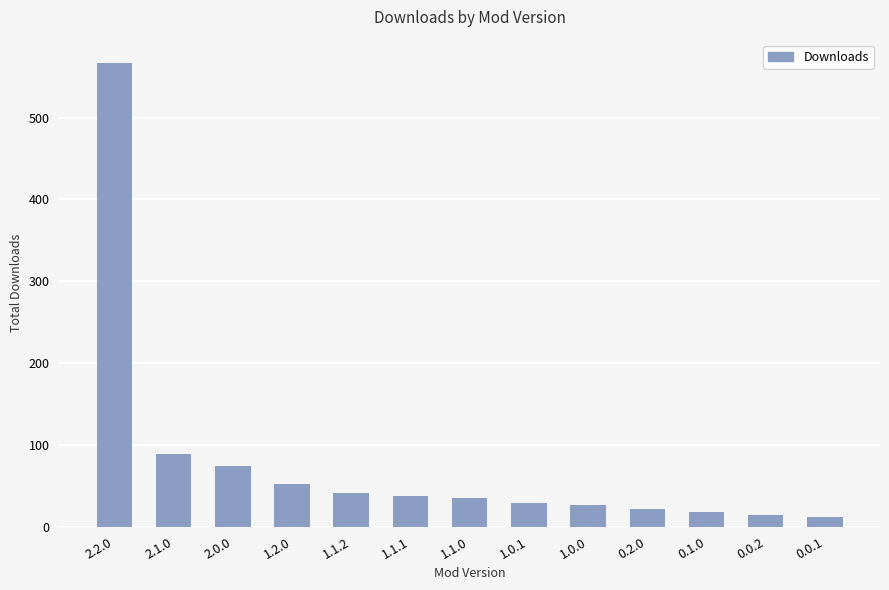

How many values are below 35?

6